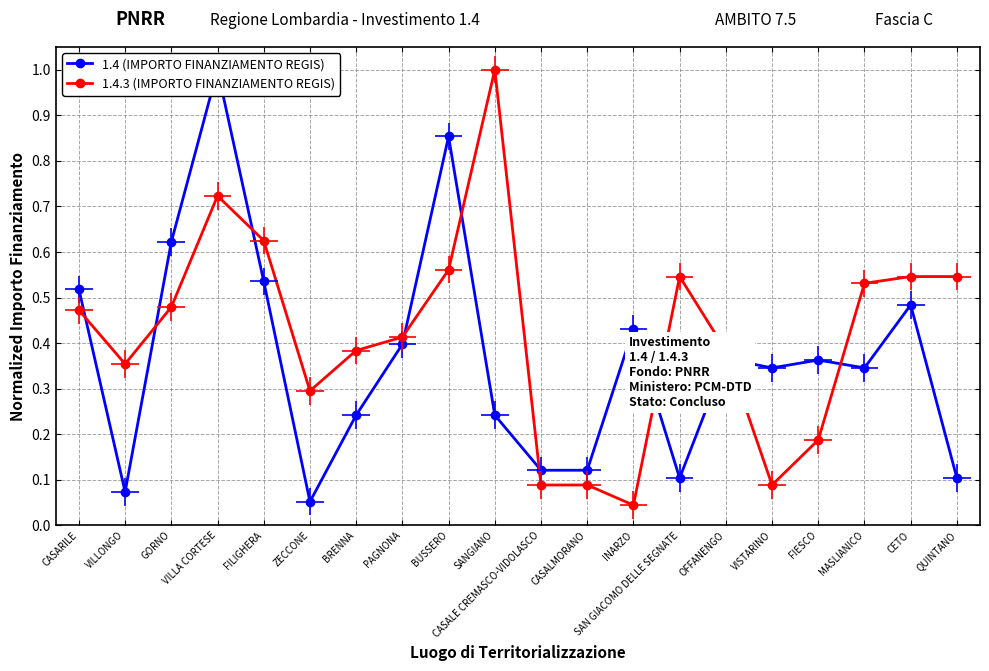

List the series in order of their overall mean, lowest first.

1.4 (IMPORTO FINANZIAMENTO REGIS), 1.4.3 (IMPORTO FINANZIAMENTO REGIS)